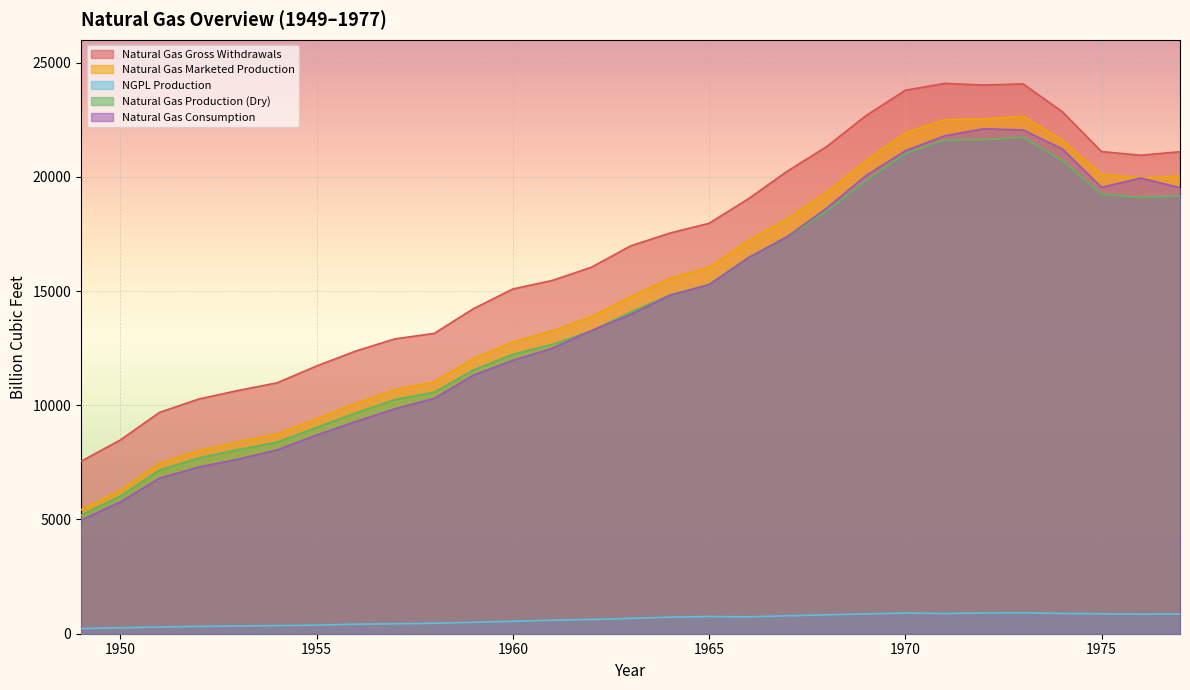

True or false: Natural Gas Production (Dry) and Natural Gas Gross Withdrawals intersect in this chart.

False